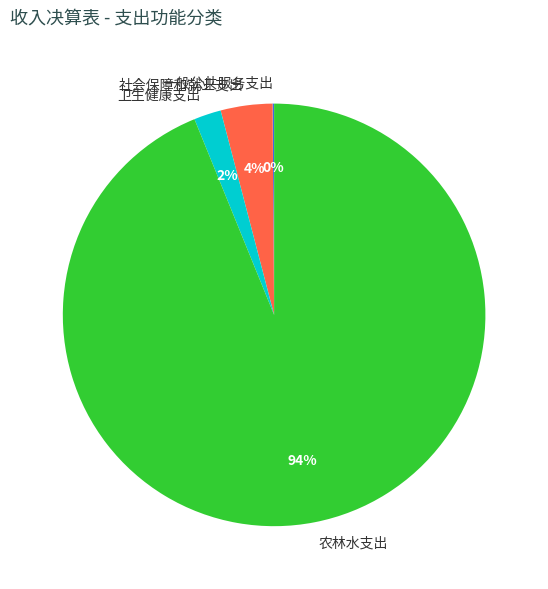

True or false: 卫生健康支出 accounts for 2% of the total.

True